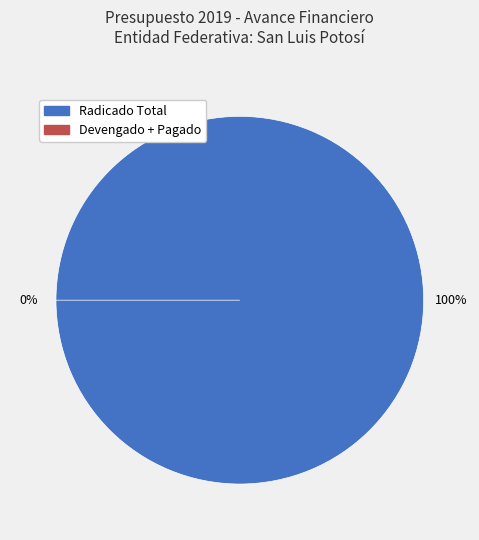

To the nearest percent, what is the combined percentage of Devengado + Pagado and Radicado Total?

100%